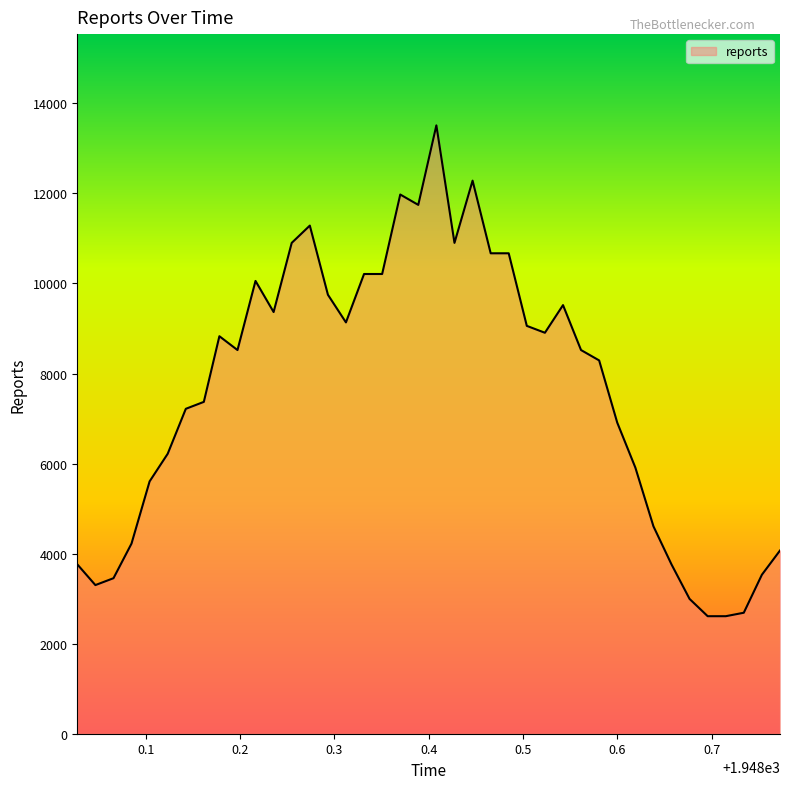

What is the difference between the second highest and minimum values?

9673